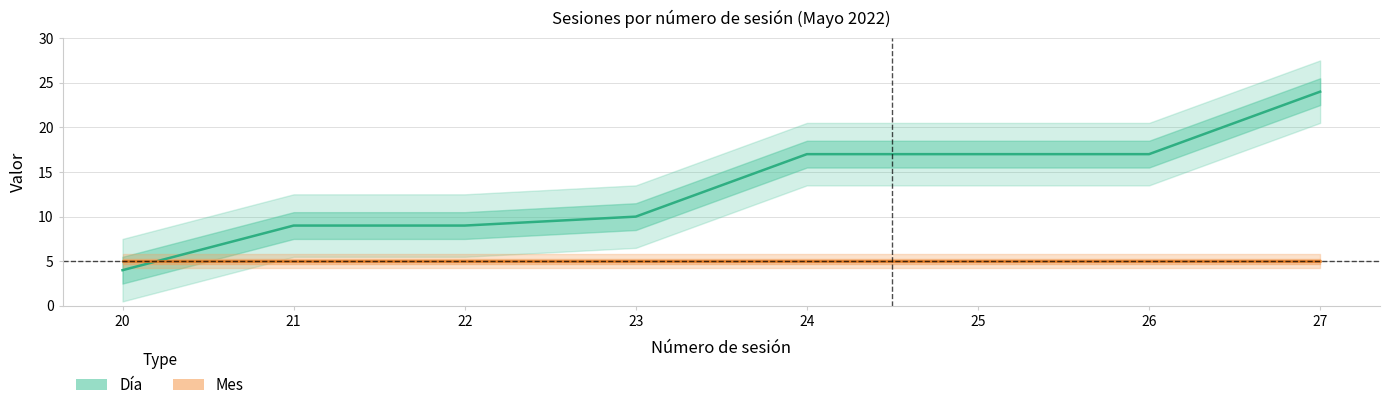

The value of Día at 23 is 6. True or false?

False